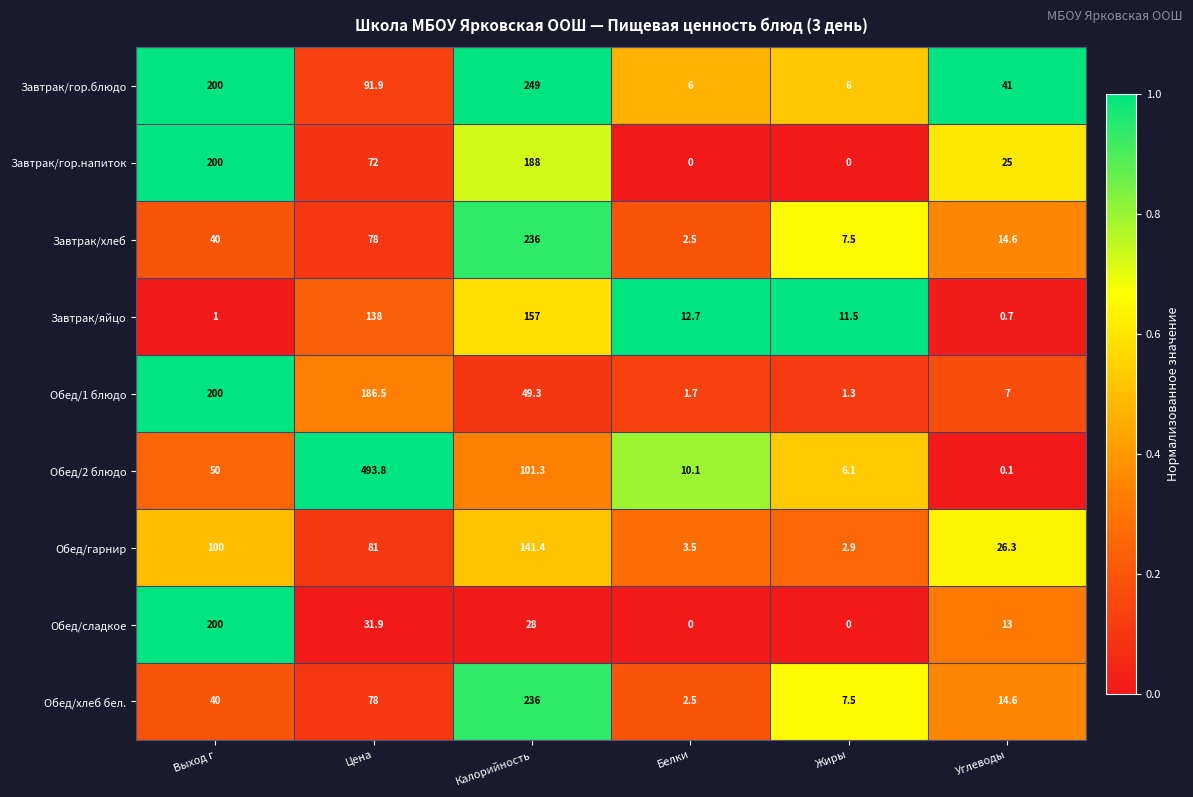

Which series has the largest range (max minus min)?

Обед/2 блюдо